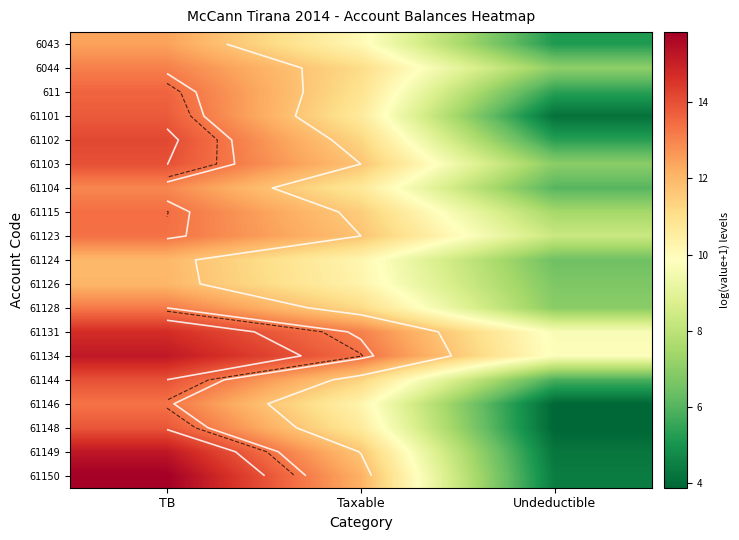

What is the minimum value shown in the chart?

3.9